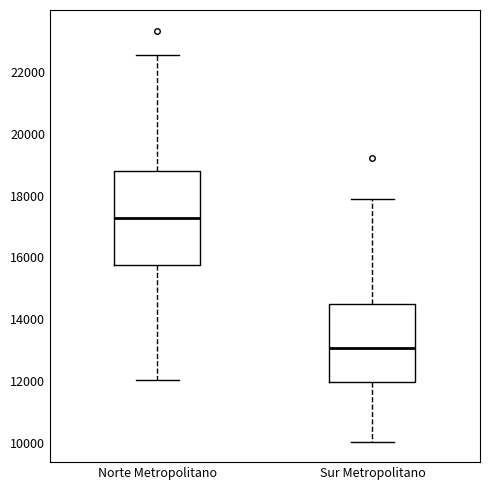

Where is the upper edge of the box for Sur Metropolitano on the y-axis? The values are not printed on the chart, so give them approximately, as read against the axis.

14400